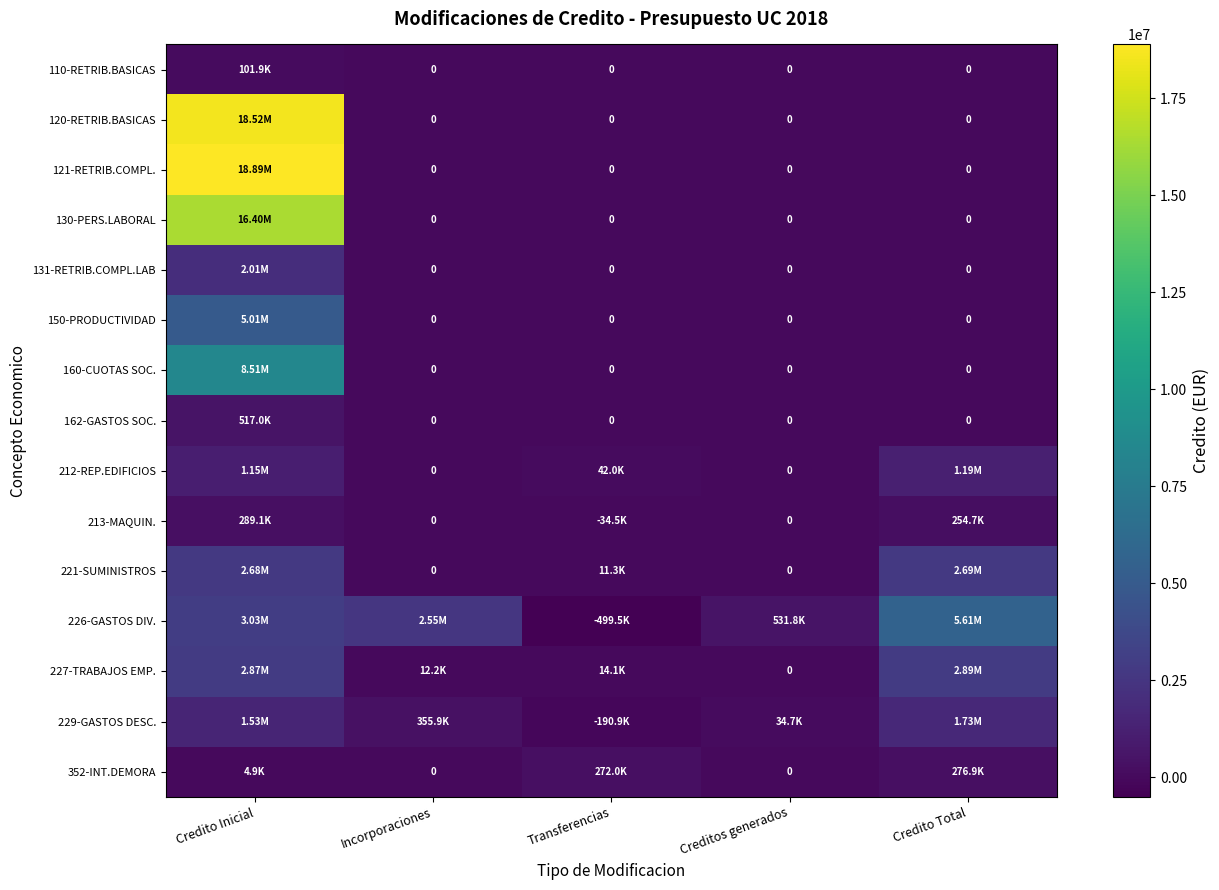

Which series has the widest spread of values?

121-RETRIB.COMPL.